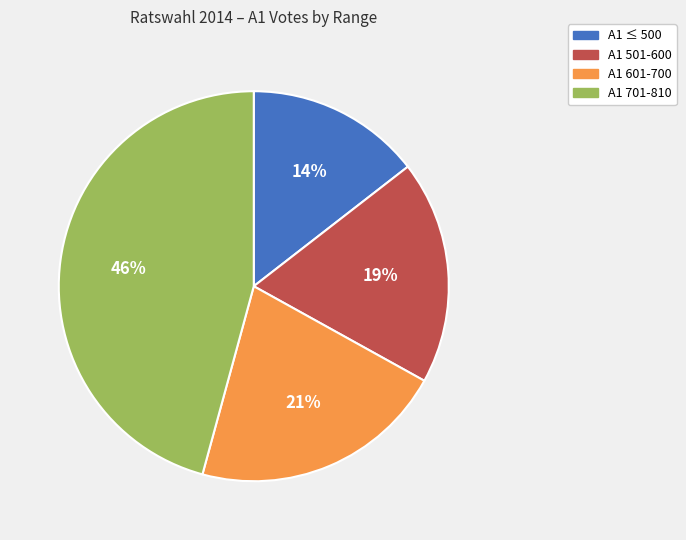

To the nearest percent, what is the average slice percentage?

25%